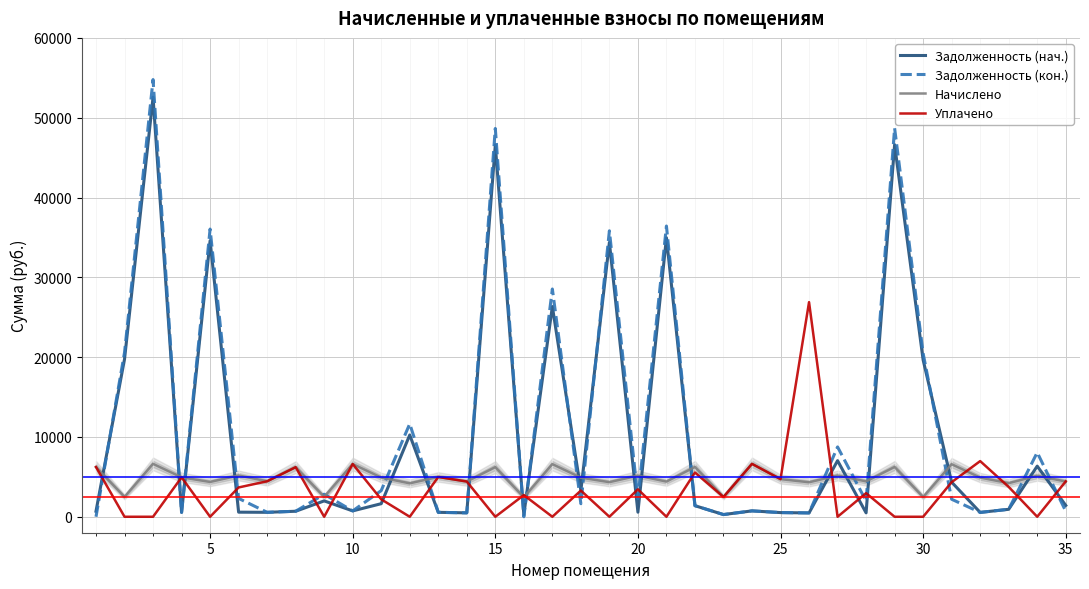

What is the total value across all series at 5?

75001.9